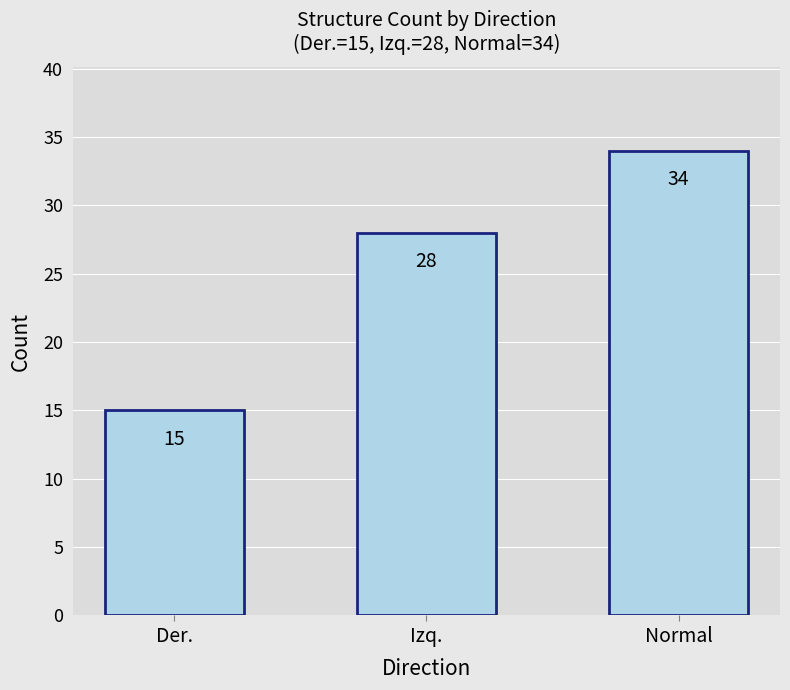

Which label corresponds to the largest value in the chart?

Normal